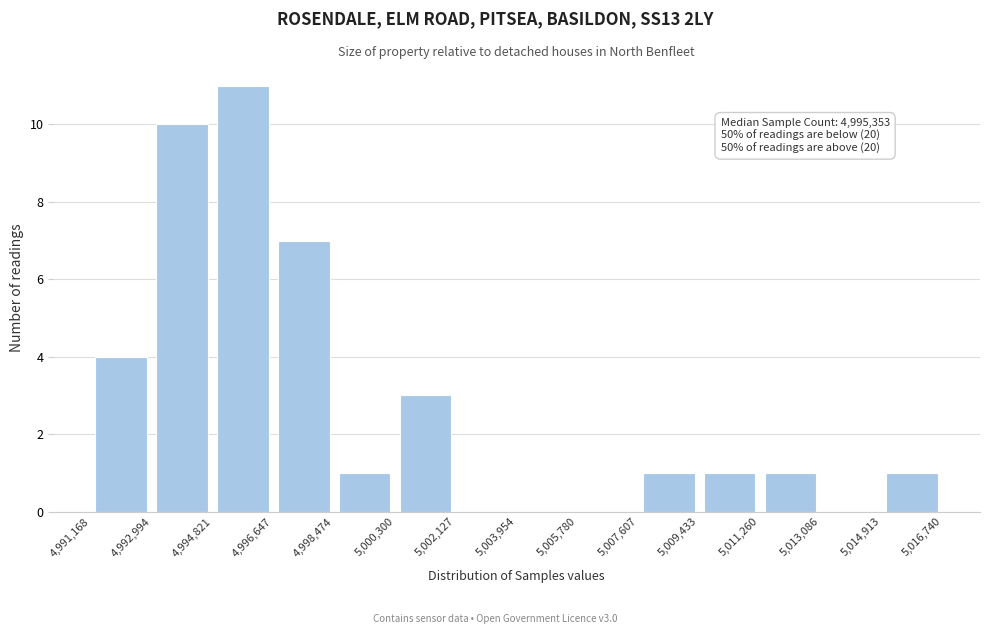

Which range on the x-axis has the tallest bar?

4,994,821 to 4,996,647